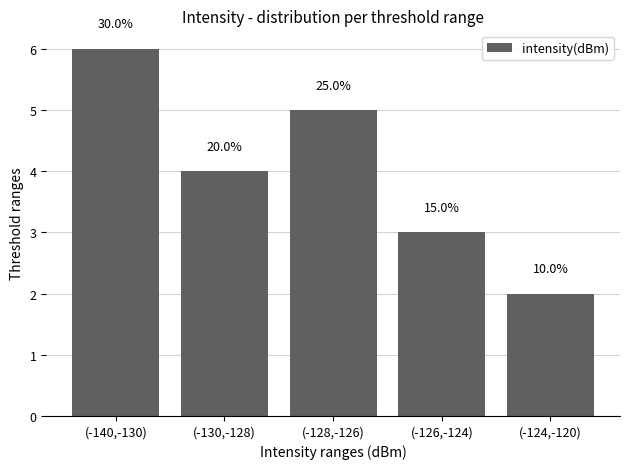

Does the chart contain any negative values?

No